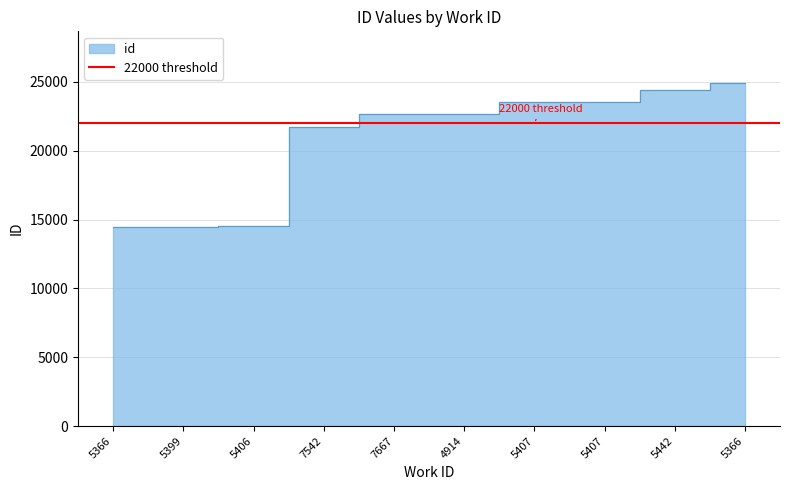

Rank the categories by value from lowest to highest.

5366, 5399, 5406, 7542, 7667, 4914, 5407, 5407, 5442, 5366